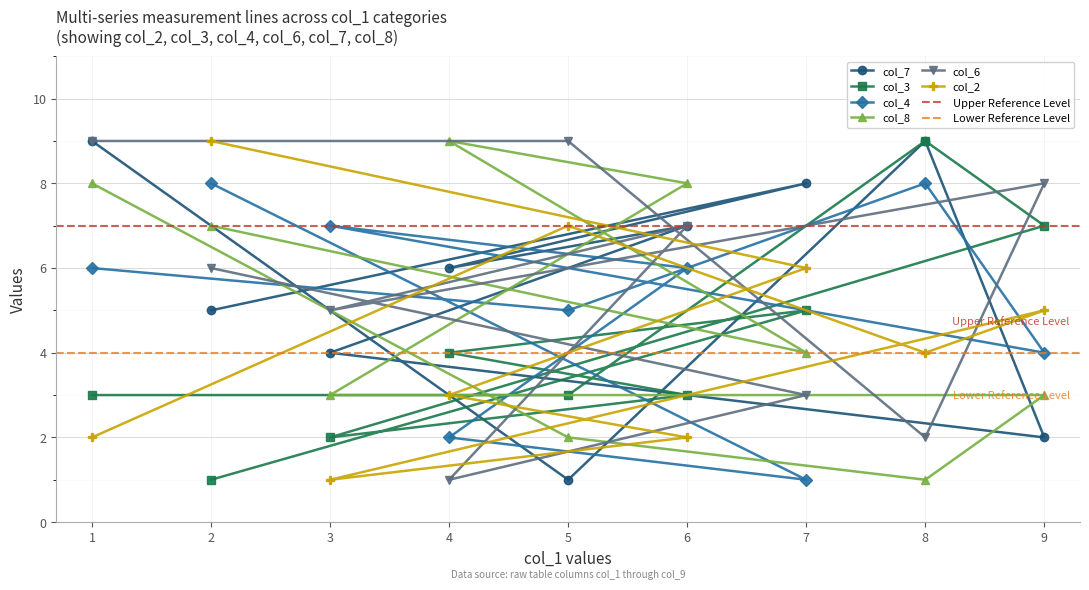

What position from the right is 6?

6